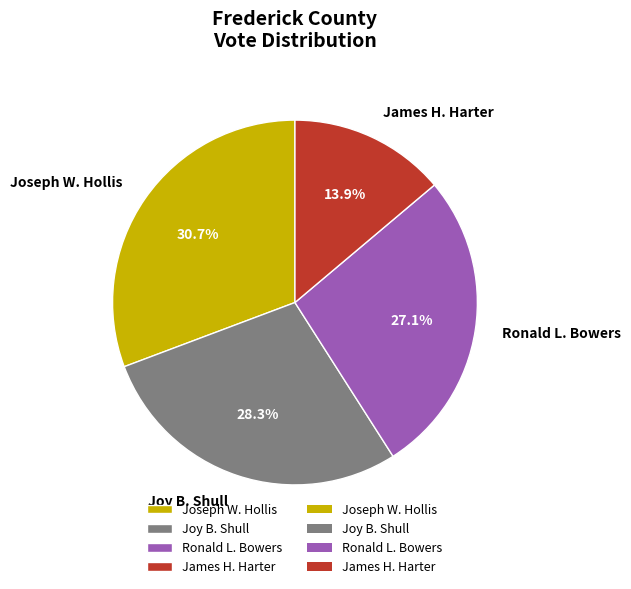

Is Joy B. Shull the majority of the pie?

No